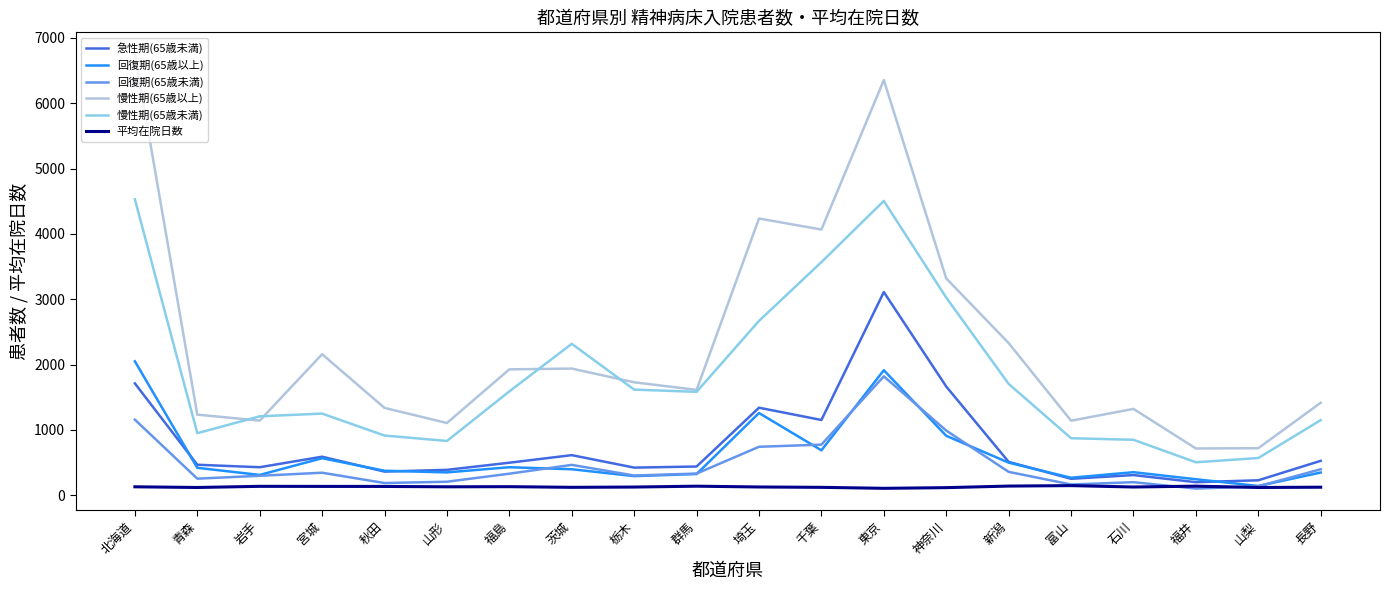

What is the highest value of the 回復期(65歳未満) series?

1819.0